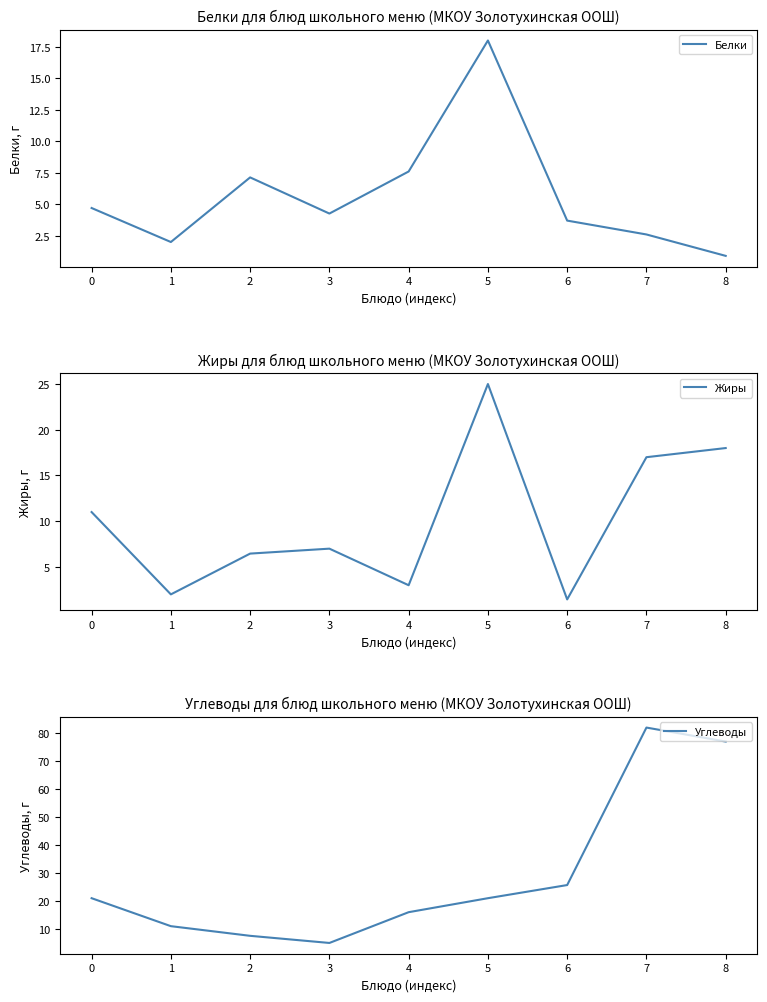

What are all the series names shown in the legend?

Белки, Жиры, Углеводы